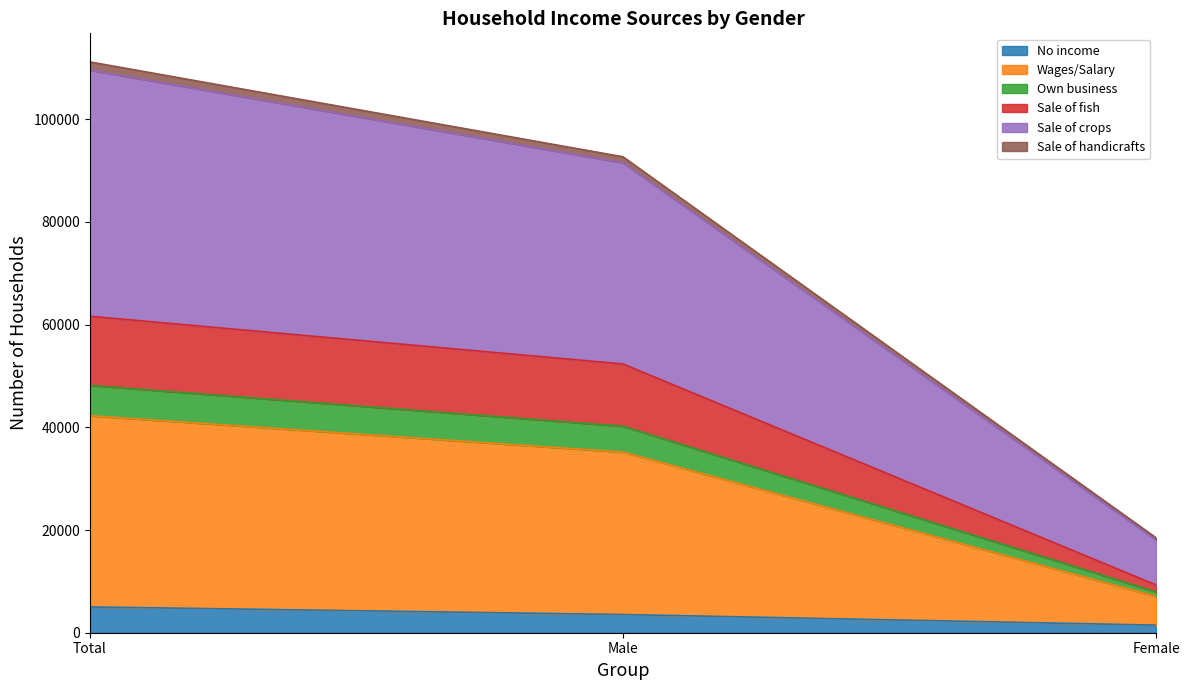

At which category is the sum across all series the highest?

Total